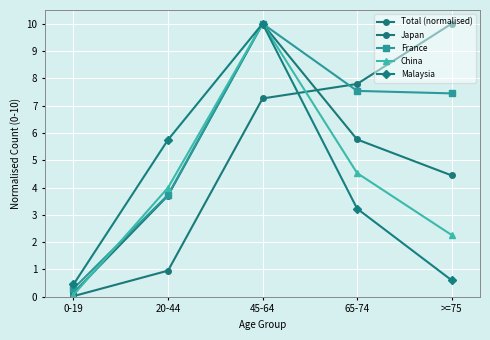

How many values in the China series are below 3?

2